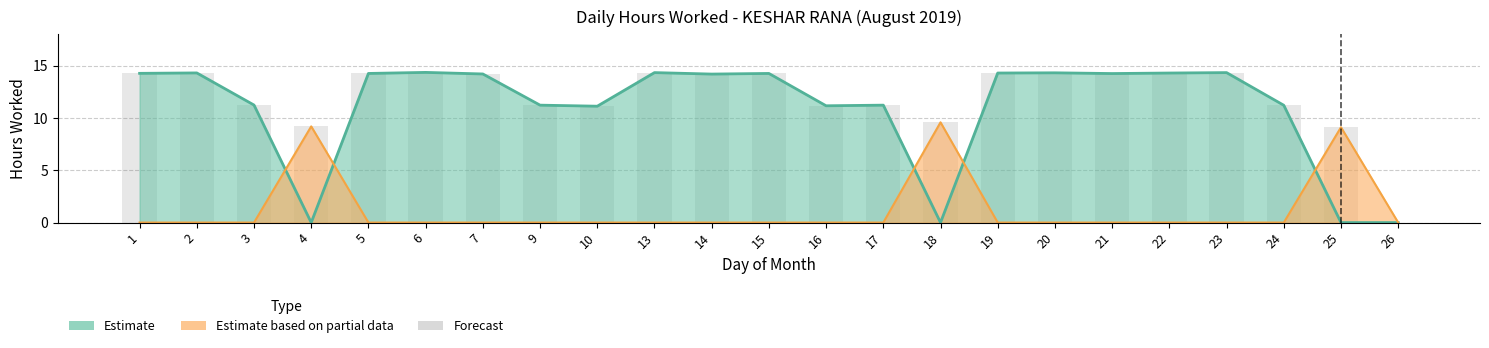

Reading left to right, list all the values displayed in this chart.

14.3	14.3	11.2	9.2	14.2	14.3	14.2	11.2	11.1	14.3	14.2	14.2	11.2	11.2	9.6	14.3	14.3	14.2	14.3	14.3	11.2	9.1	0.0